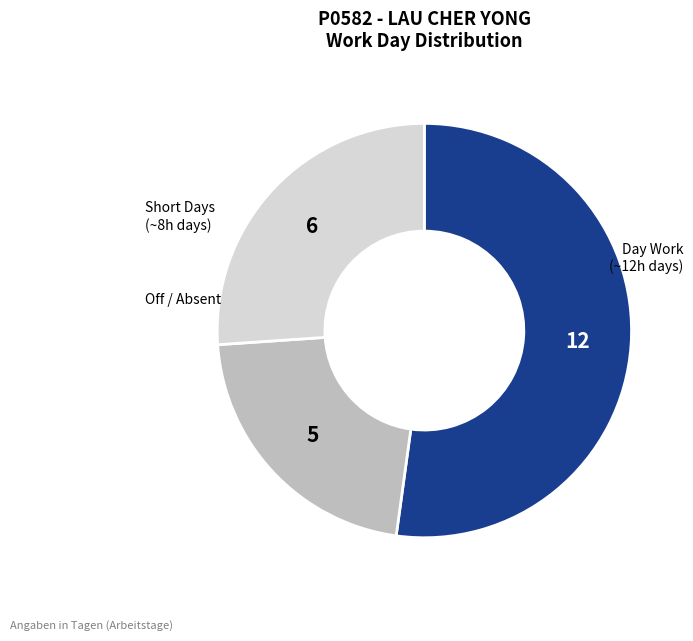

Is there any slice that represents more than half of the pie?

Yes